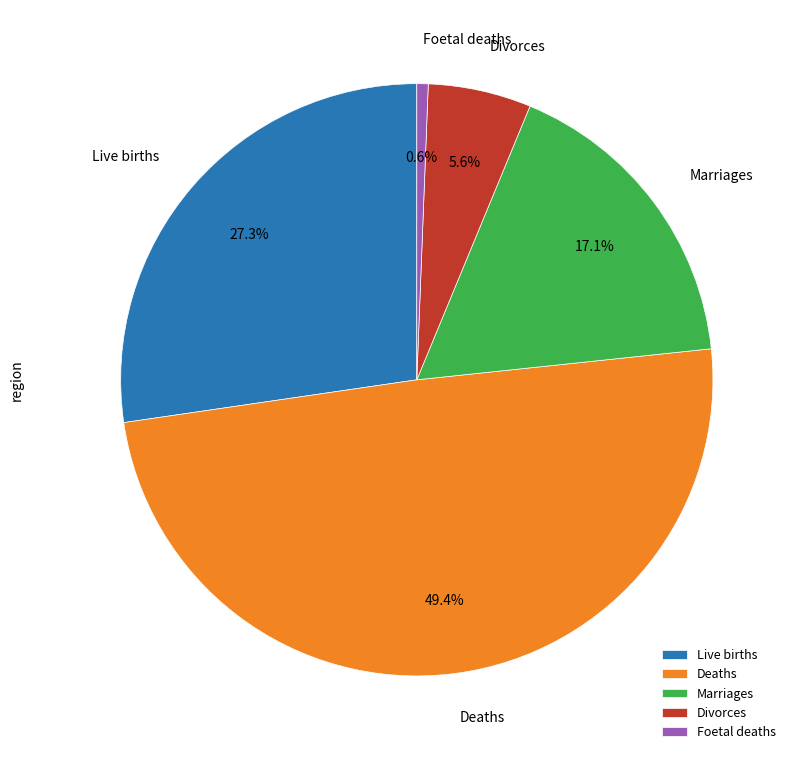

The Divorces slice represents 19% of the pie. True or false?

False